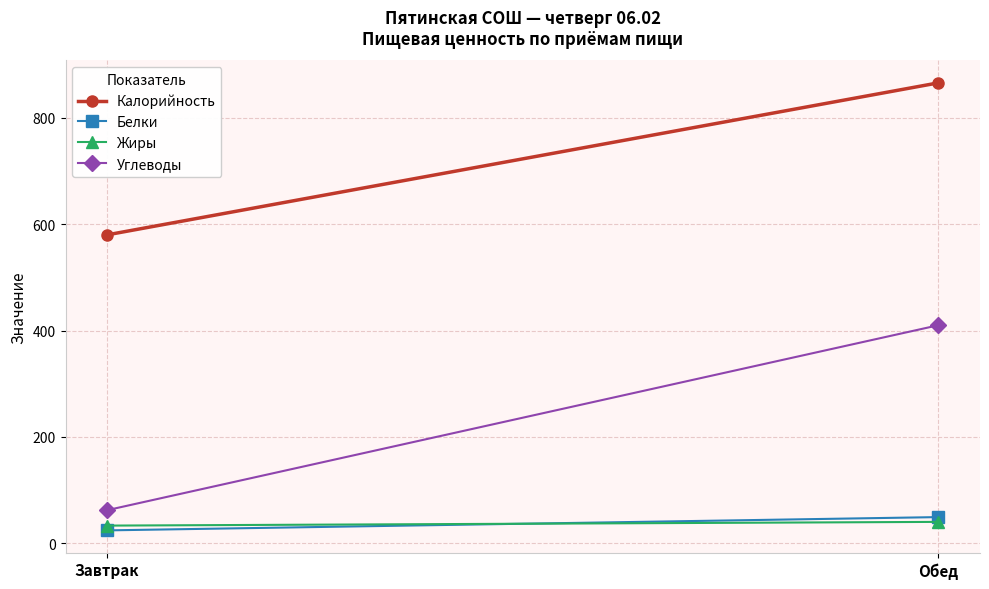

List the labels in order of Белки value, largest first.

Обед, Завтрак